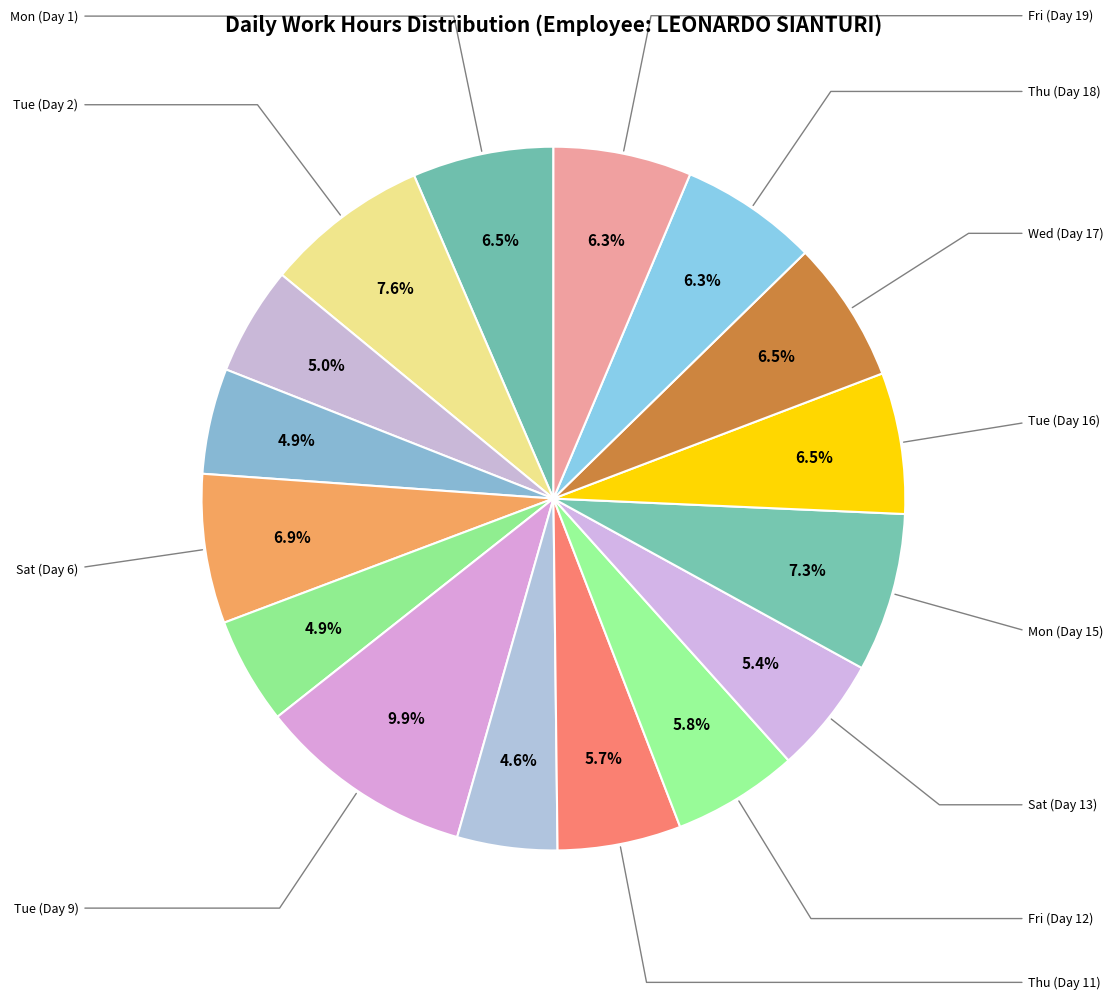

How many segments does this pie chart have?

16